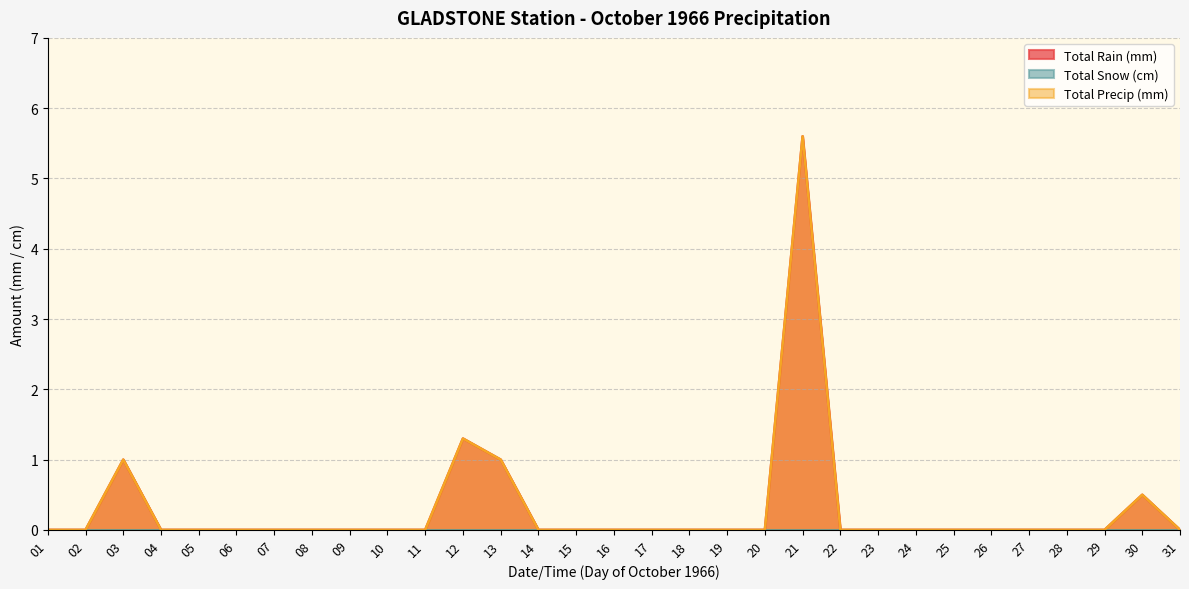

The Total Precip (mm) series shows 2.9 at 19. True or false?

False